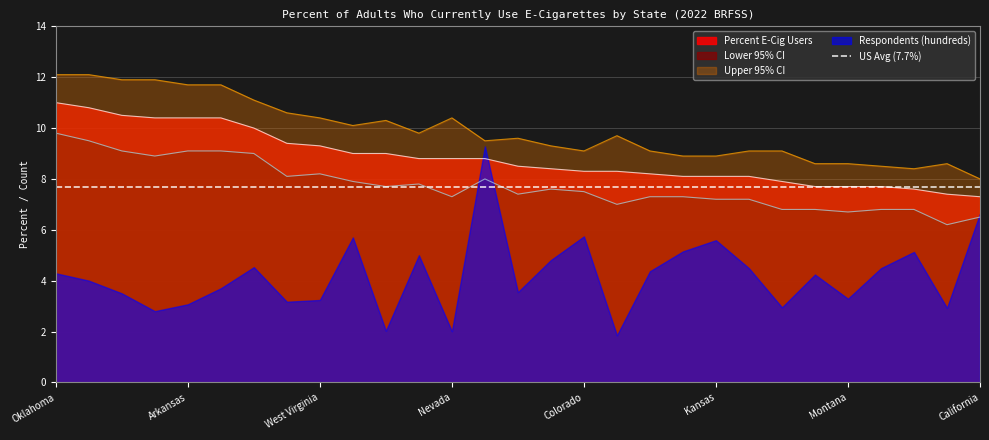

At which category does Upper 95% CI reach its first local peak?

North Dakota